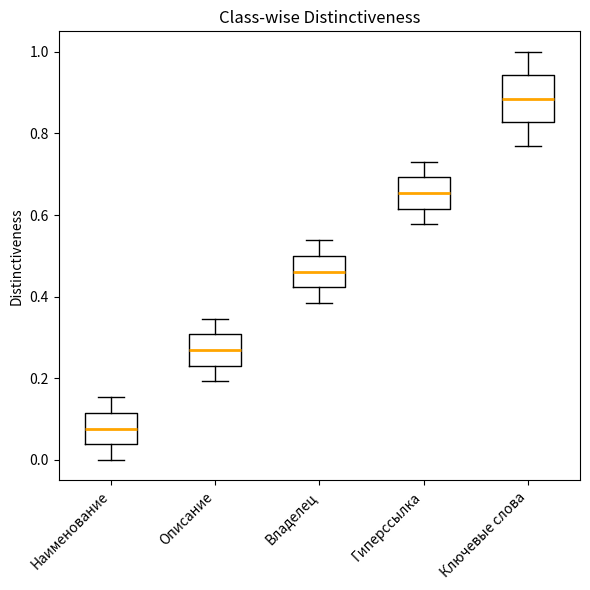

Reading left to right, read every box against the y-axis: the position of its median line, the range the box covers, and the ends of its whiskers. The values are not printed on the chart, so give them approximately, as read against the axis.

Наименование: median 0.08, box 0.04 to 0.12, whiskers 0.00 to 0.16
Описание: median 0.26, box 0.24 to 0.30, whiskers 0.20 to 0.34
Владелец: median 0.46, box 0.42 to 0.50, whiskers 0.38 to 0.54
Гиперссылка: median 0.66, box 0.62 to 0.70, whiskers 0.58 to 0.74
Ключевые слова: median 0.88, box 0.82 to 0.94, whiskers 0.76 to 1.00